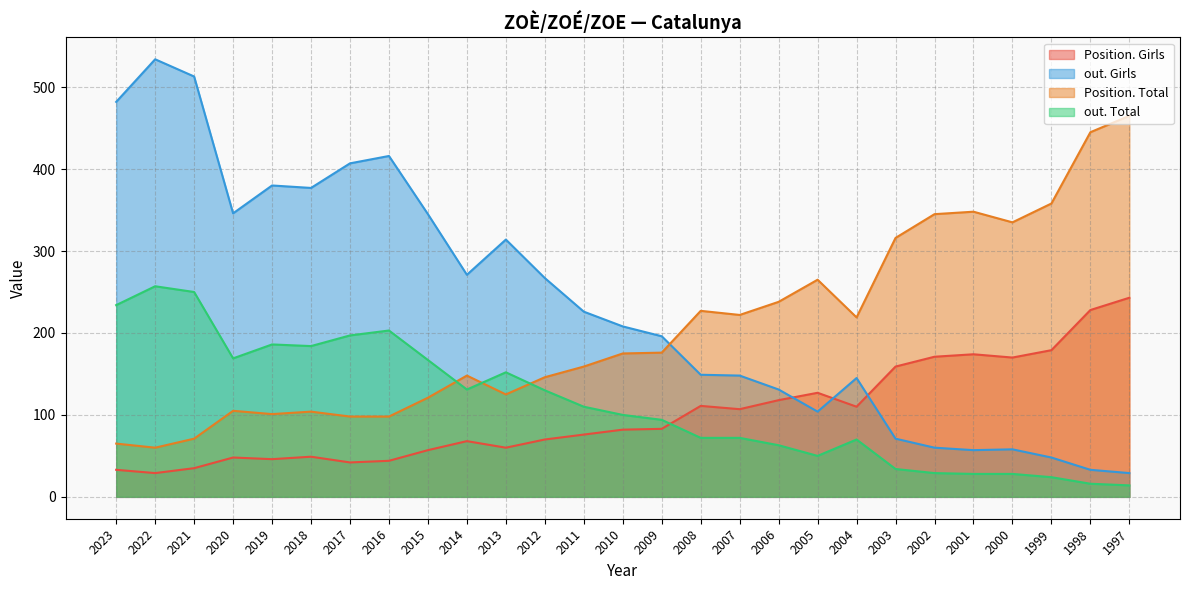

Which series changed the most between 2021 and 2018?

out. Girls